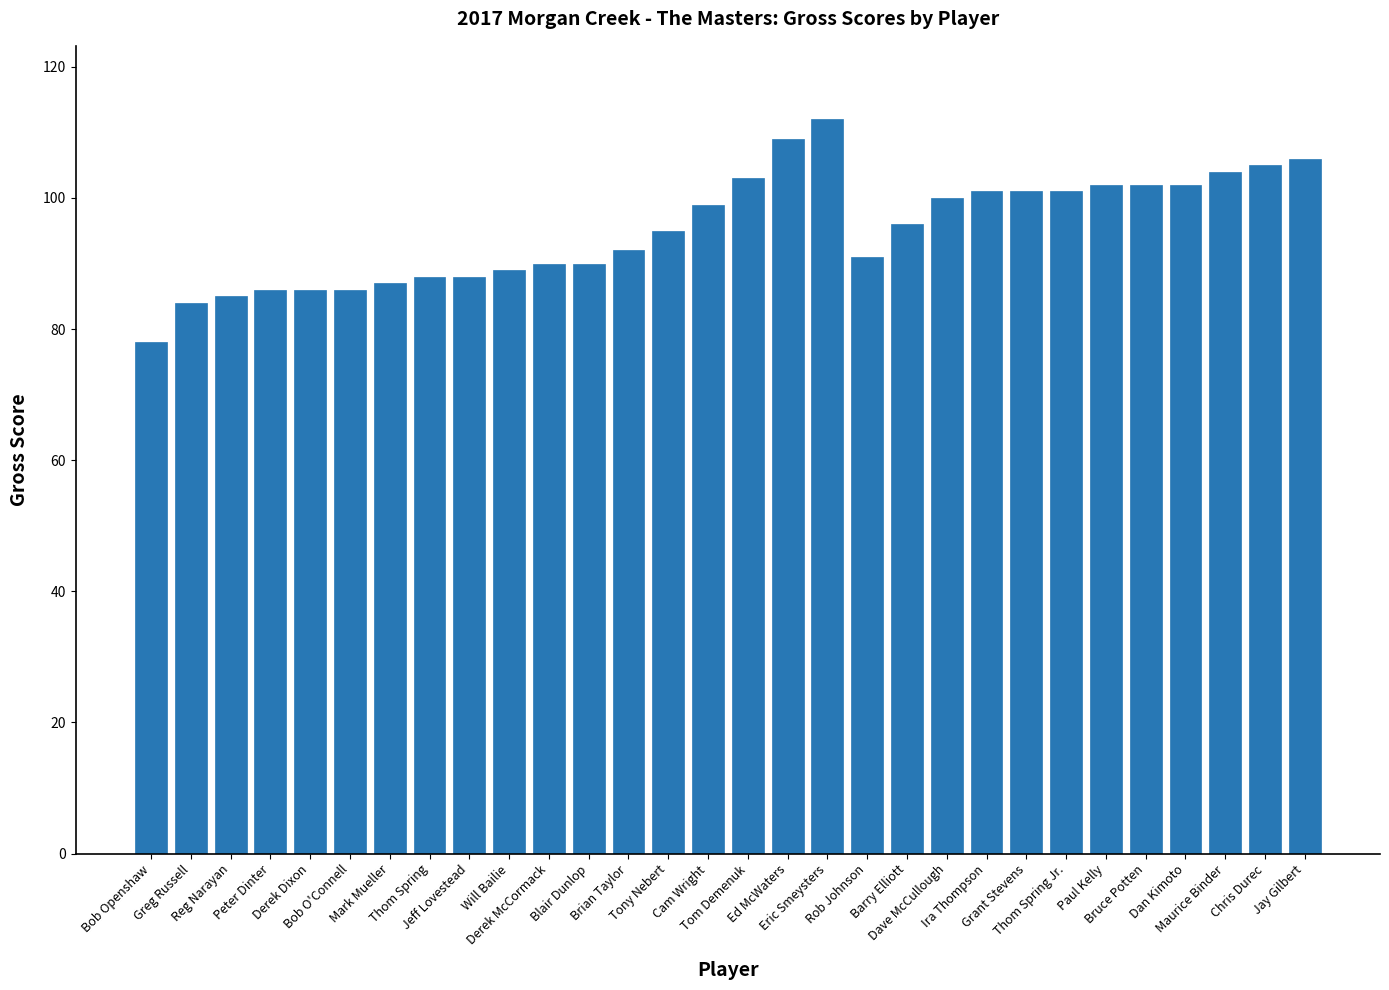

True or false: the data shows 99 at Cam Wright.

True